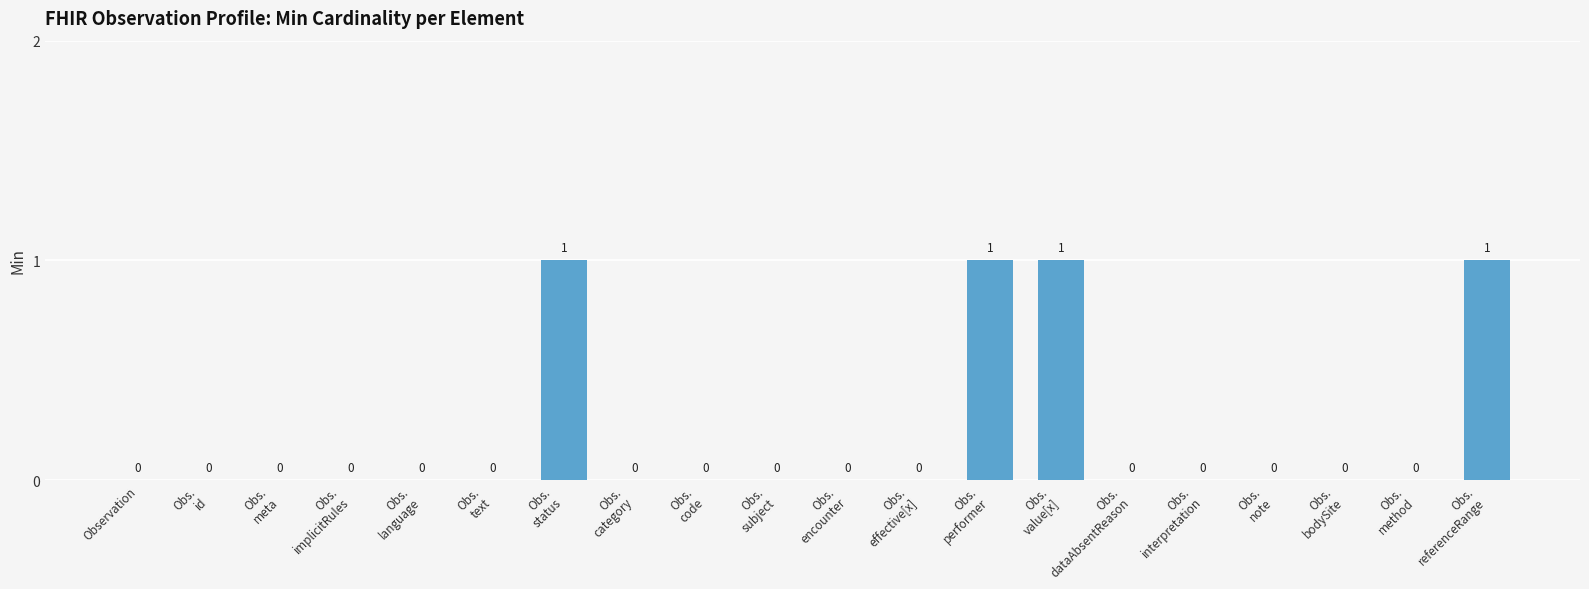

Reading right to left, extract all data points from this chart.

Obs.
referenceRange=1	Obs.
method=0	Obs.
bodySite=0	Obs.
note=0	Obs.
interpretation=0	Obs.
dataAbsentReason=0	Obs.
value[x]=1	Obs.
performer=1	Obs.
effective[x]=0	Obs.
encounter=0	Obs.
subject=0	Obs.
code=0	Obs.
category=0	Obs.
status=1	Obs.
text=0	Obs.
language=0	Obs.
implicitRules=0	Obs.
meta=0	Obs.
id=0	Observation=0